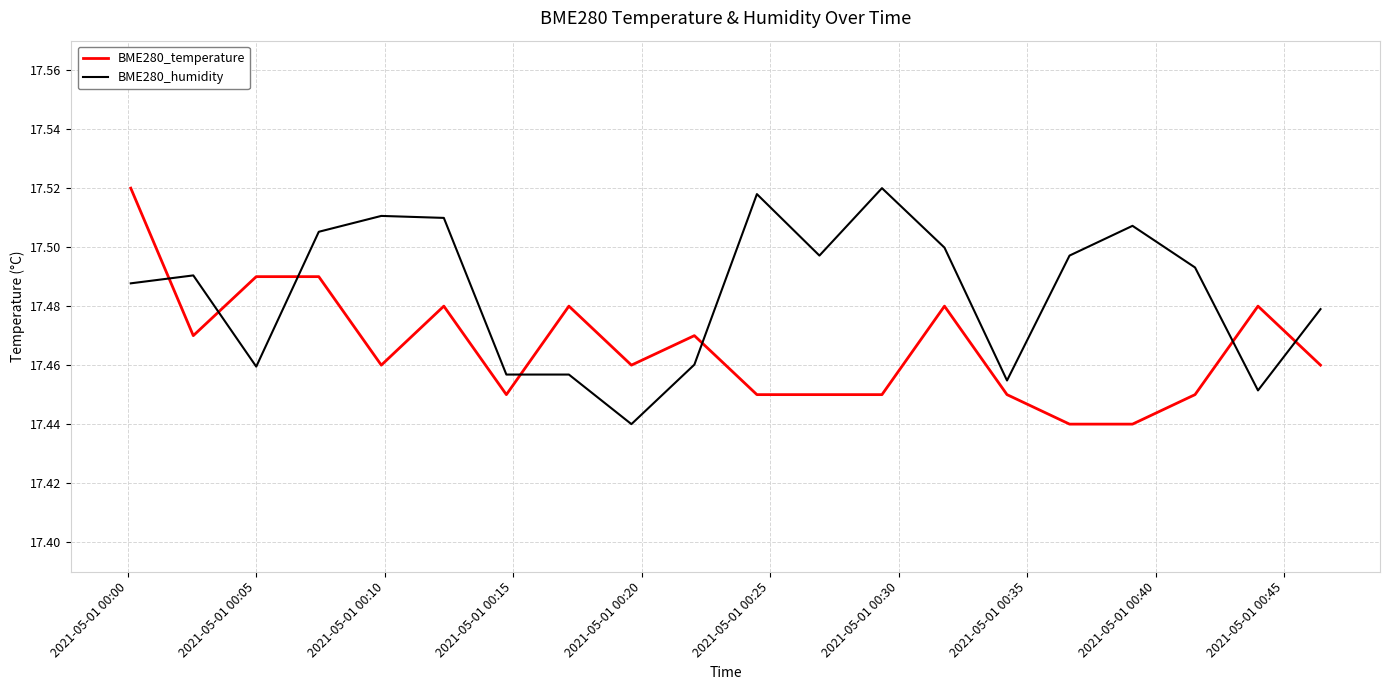

How many times do BME280_humidity and BME280_temperature cross each other?

7